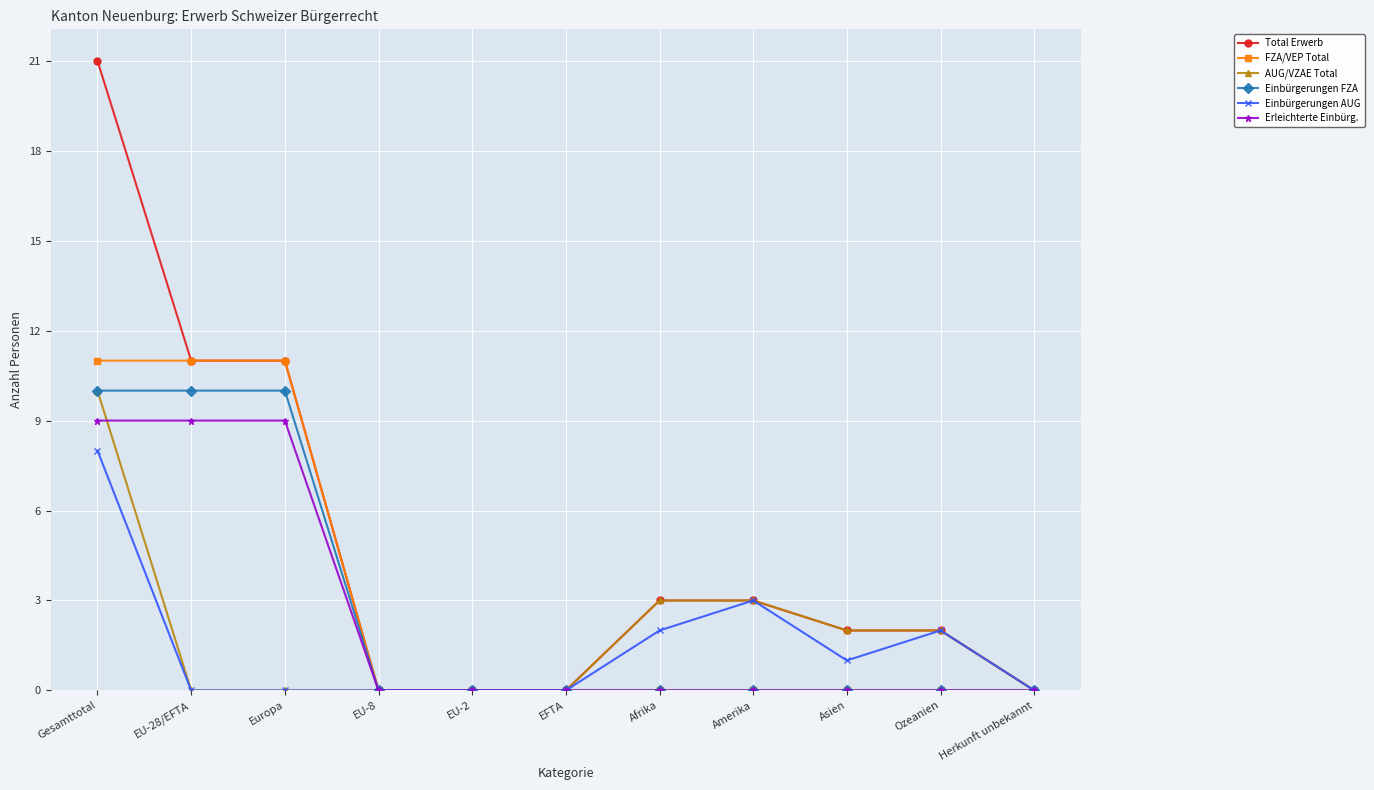

Which label corresponds to the largest value in the chart?

Gesamttotal